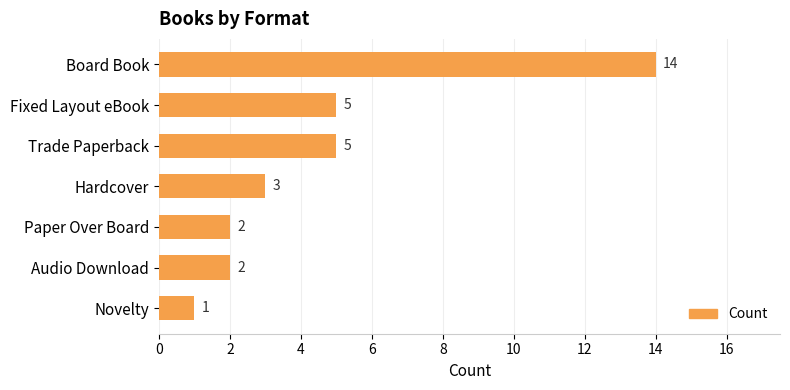

Reading top to bottom, extract all data points from this chart.

14	5	5	3	2	2	1